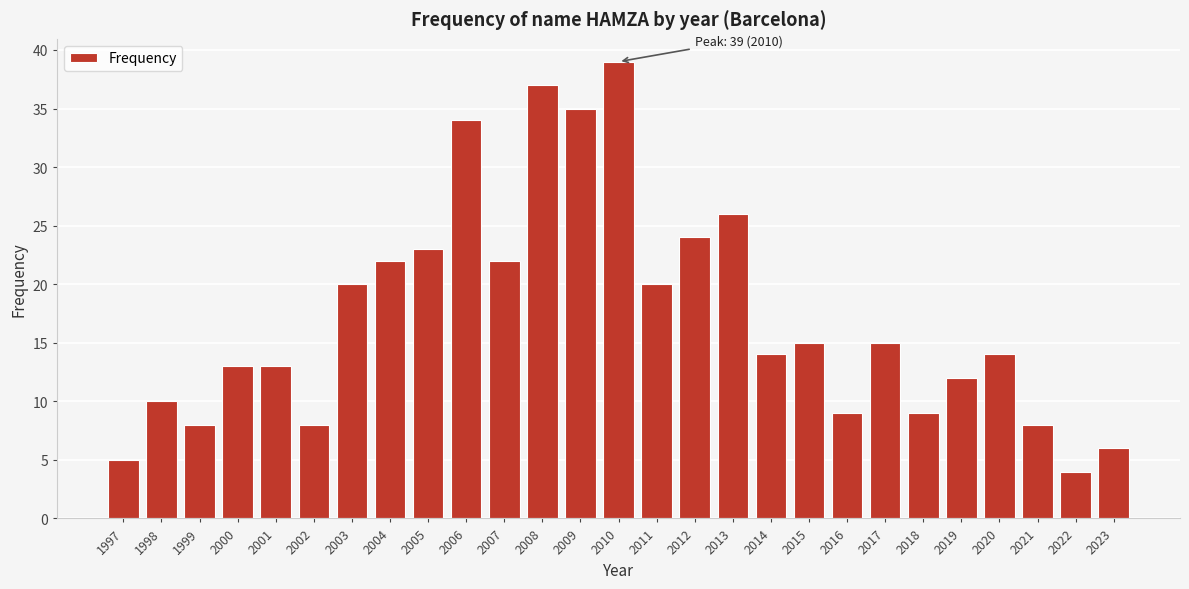

Reading right to left, transcribe all the data shown in this chart.

2023=6	2022=4	2021=8	2020=14	2019=12	2018=9	2017=15	2016=9	2015=15	2014=14	2013=26	2012=24	2011=20	2010=39	2009=35	2008=37	2007=22	2006=34	2005=23	2004=22	2003=20	2002=8	2001=13	2000=13	1999=8	1998=10	1997=5